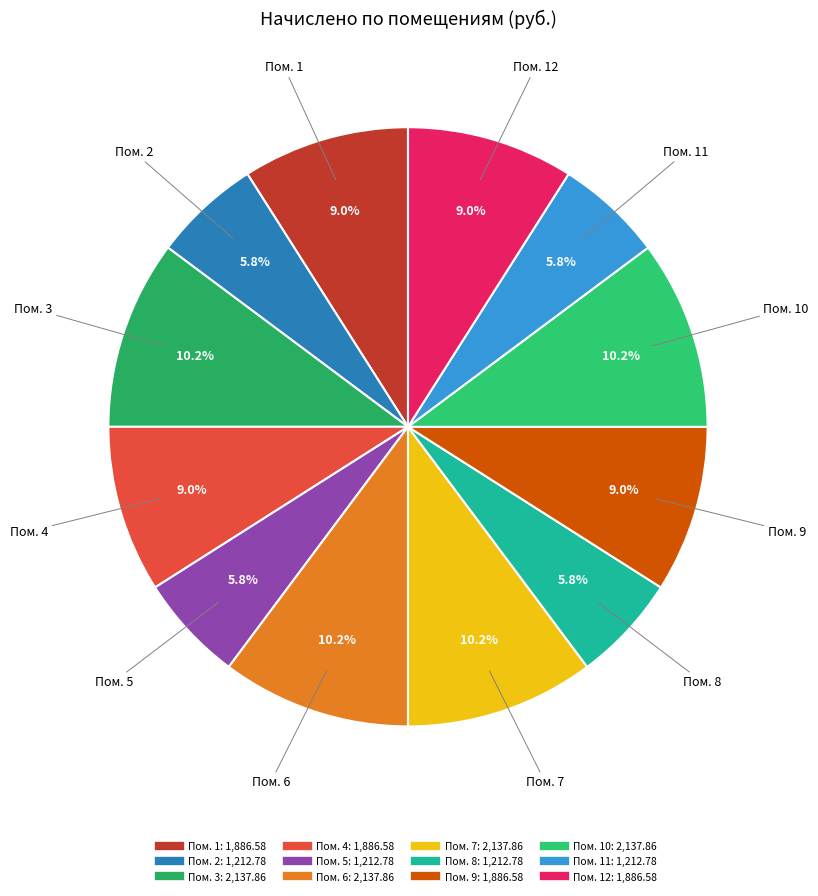

How many slices are in this pie chart?

12